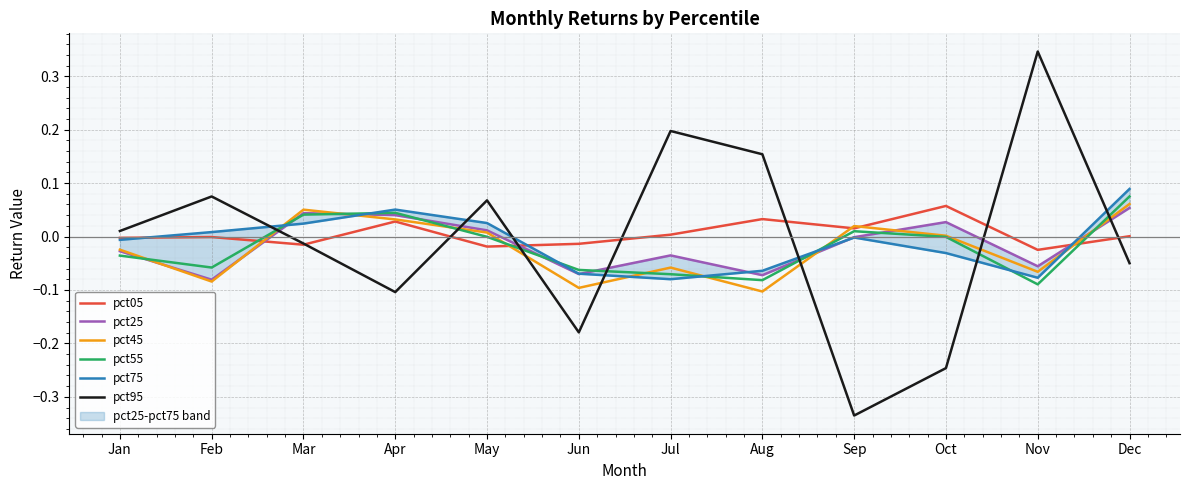

Between which two adjacent categories do pct55 and pct75 first intersect?

Feb and Mar